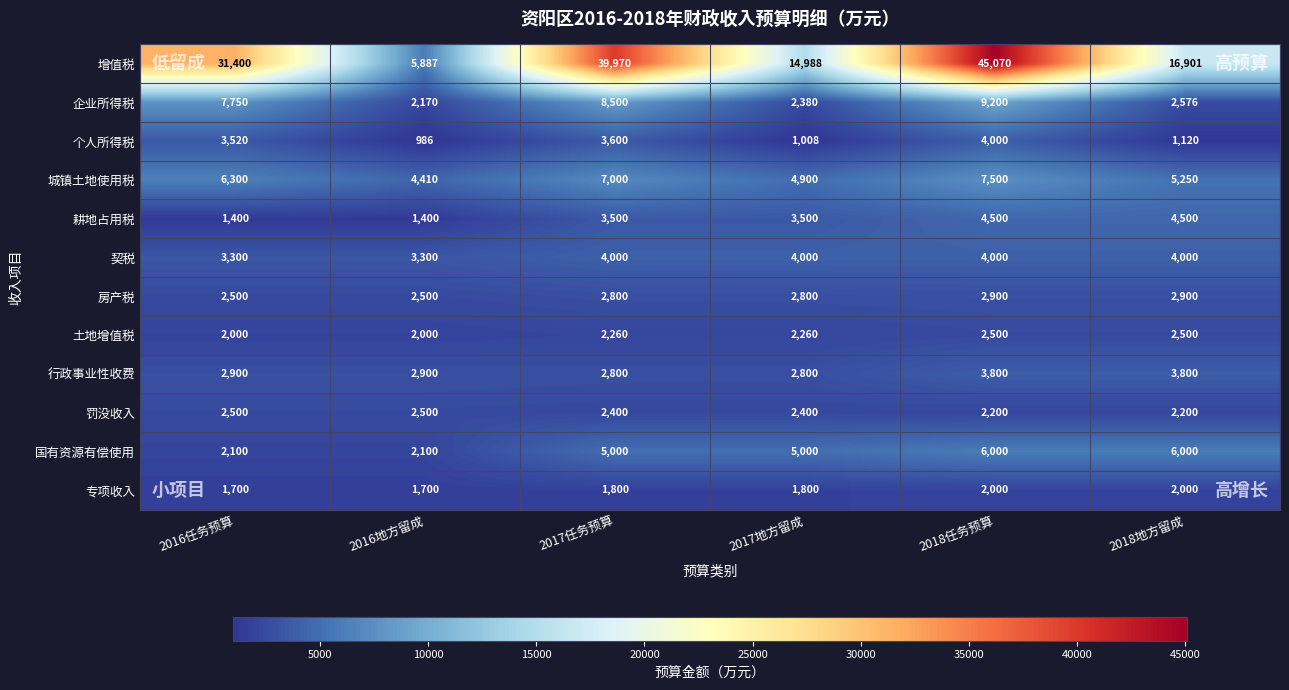

Which category has the highest value across all series?

2018任务预算